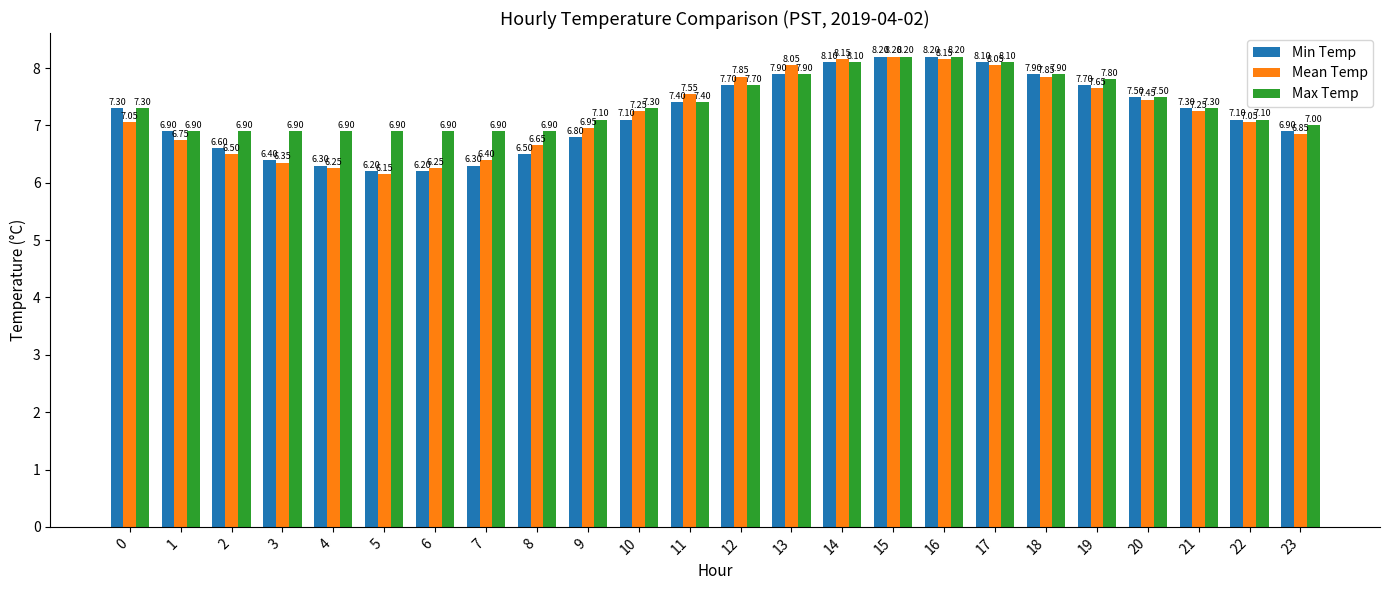

At how many categories does at least one series exceed 6?

24